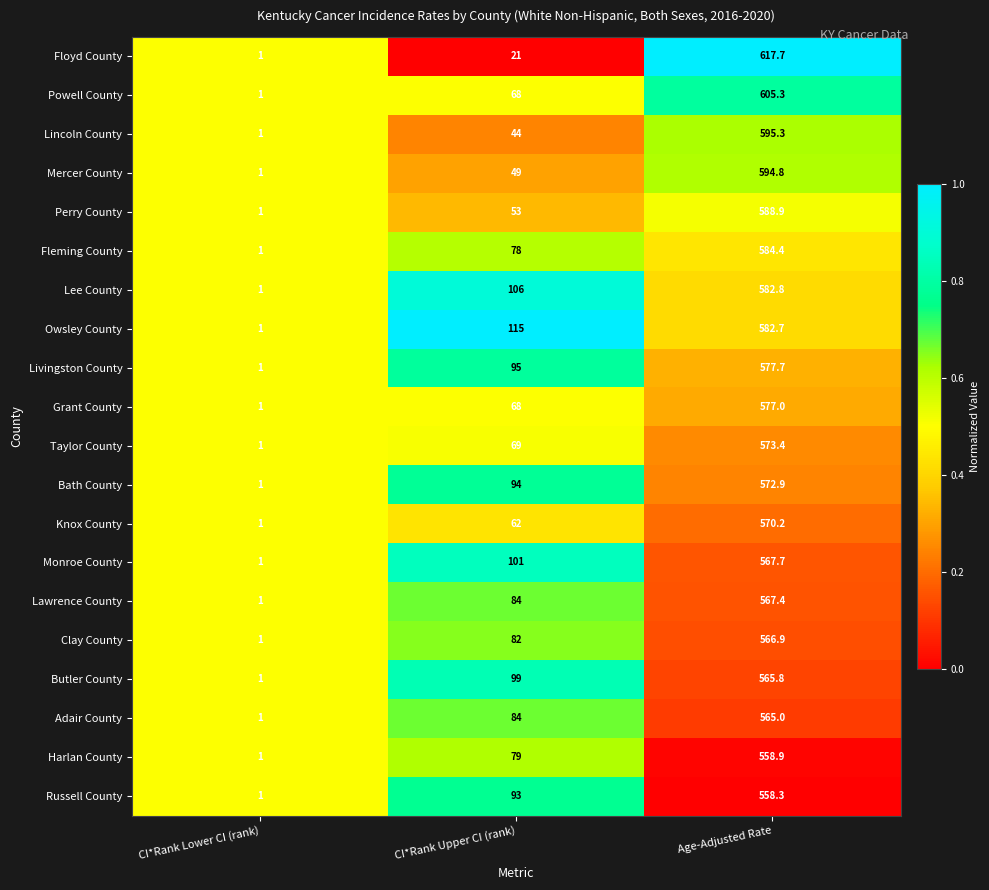

At which category does the chart reach its peak across all series?

Age-Adjusted Rate